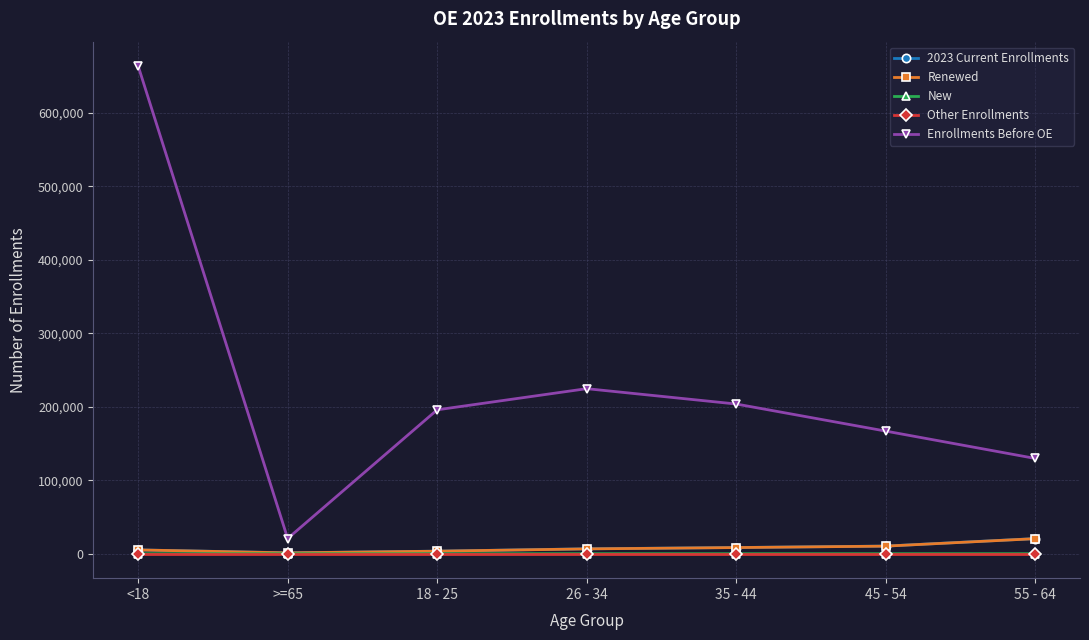

What is the greatest value displayed?

663651